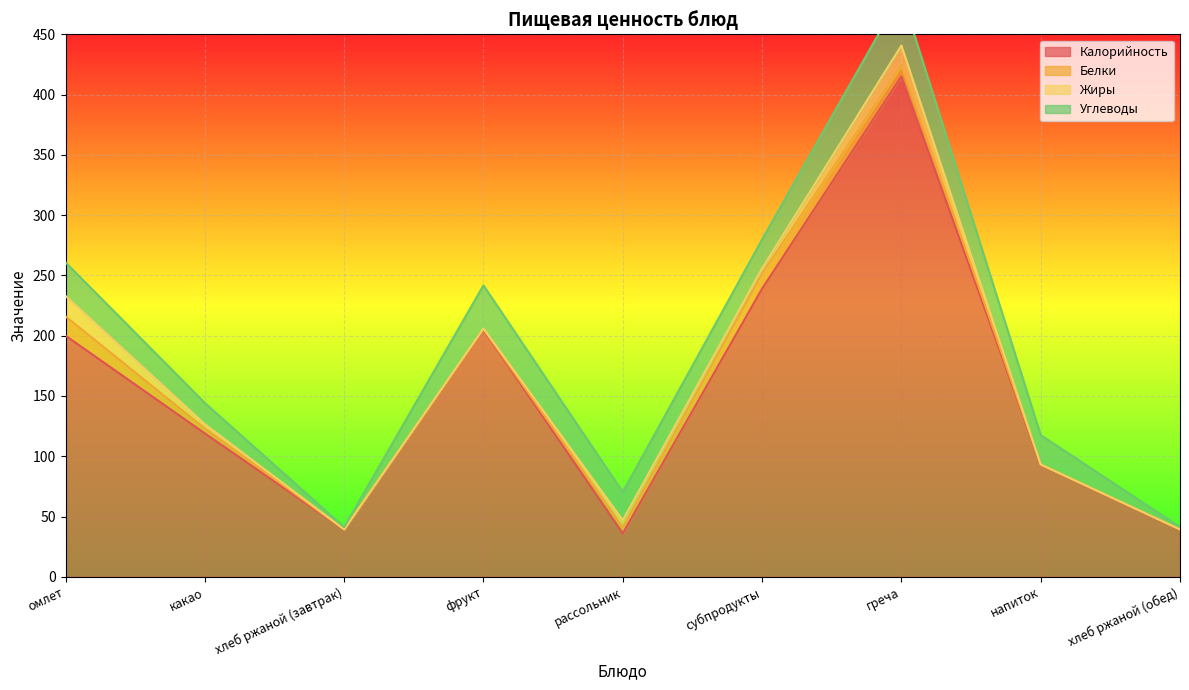

Reading left to right, list all the values displayed in this chart.

Калорийность: омлет=200.0	какао=119.0	хлеб ржаной (завтрак)=39.0	фрукт=205.0	рассольник=36.0	субпродукты=239.0	греча=415.0	напиток=93.0	хлеб ржаной (обед)=39.0
Белки: омлет=16.0	какао=4.1	хлеб ржаной (завтрак)=0.3	фрукт=0.6	рассольник=5.0	субпродукты=12.6	греча=8.9	напиток=0.2	хлеб ржаной (обед)=0.3
Жиры: омлет=17.0	какао=3.5	хлеб ржаной (завтрак)=0.1	фрукт=0.5	рассольник=6.0	субпродукты=4.2	греча=16.7	напиток=0.0	хлеб ржаной (обед)=0.1
Углеводы: омлет=27.8	какао=17.6	хлеб ржаной (завтрак)=1.9	фрукт=35.7	рассольник=23.3	субпродукты=24.0	греча=43.0	напиток=24.4	хлеб ржаной (обед)=1.9